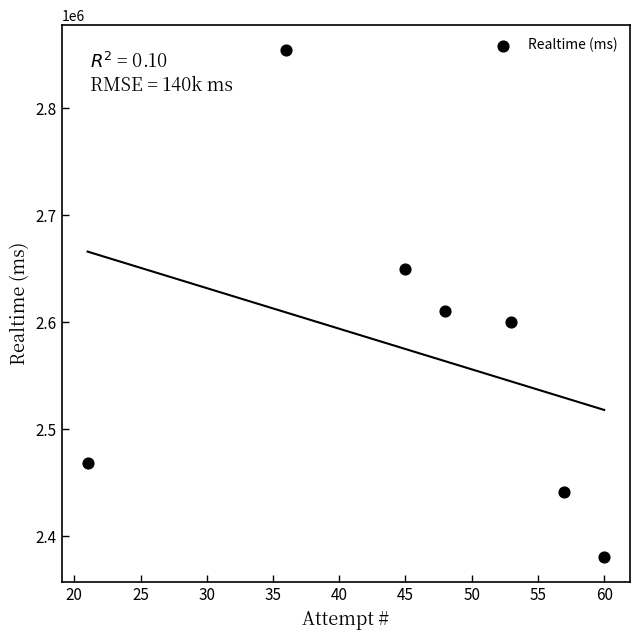

What is the range of X values (max minus min)?

39